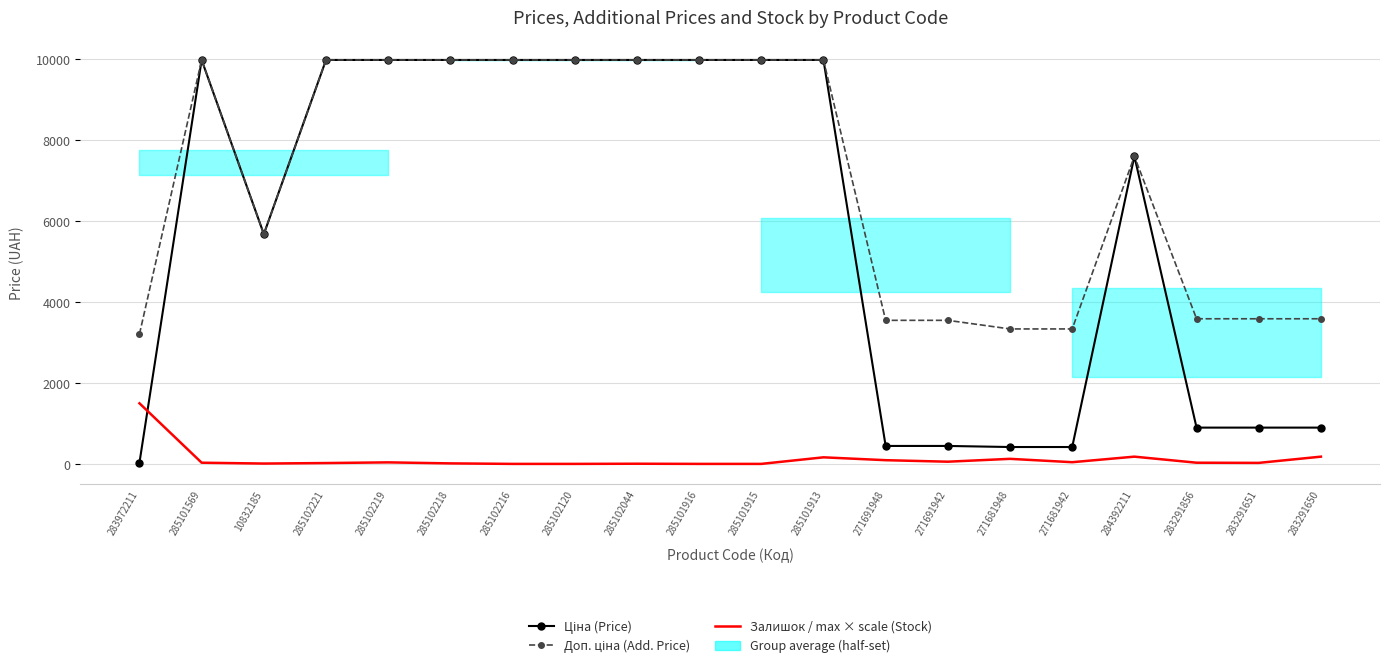

Between 285101916 and 271691942, which series saw the biggest shift?

Ціна (Price)